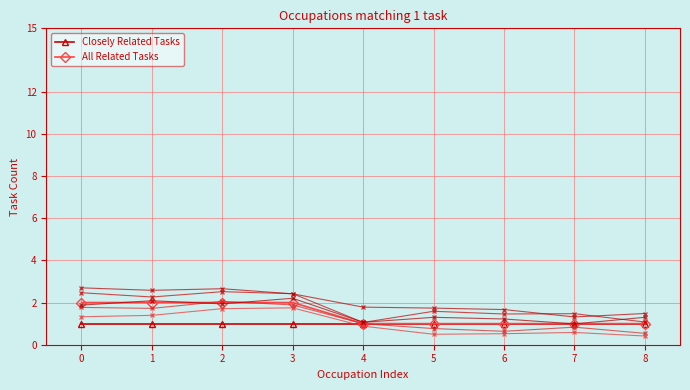

The value of All Related Tasks at 8 is 1. True or false?

True